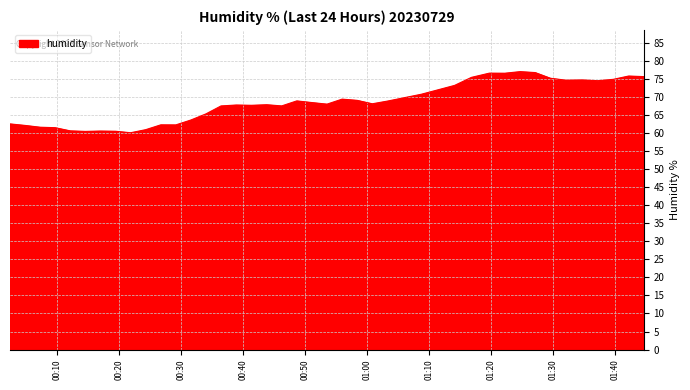

What is the greatest value displayed?

77.1